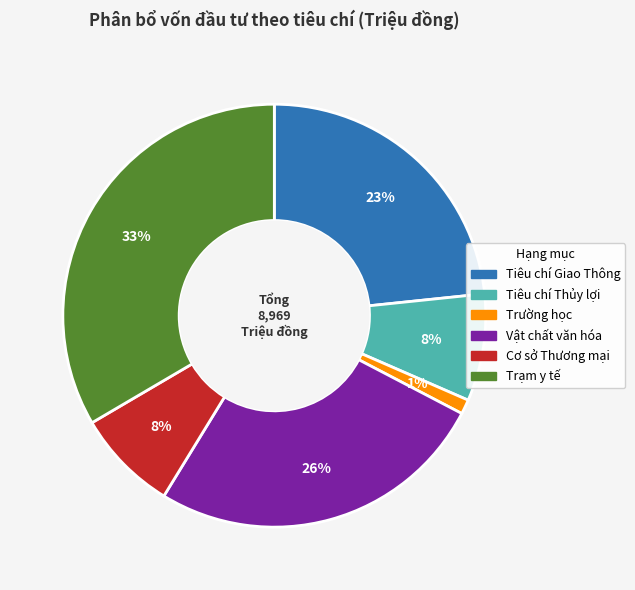

To the nearest percent, what percentage of the pie is Tiêu chí Giao Thông?

23%